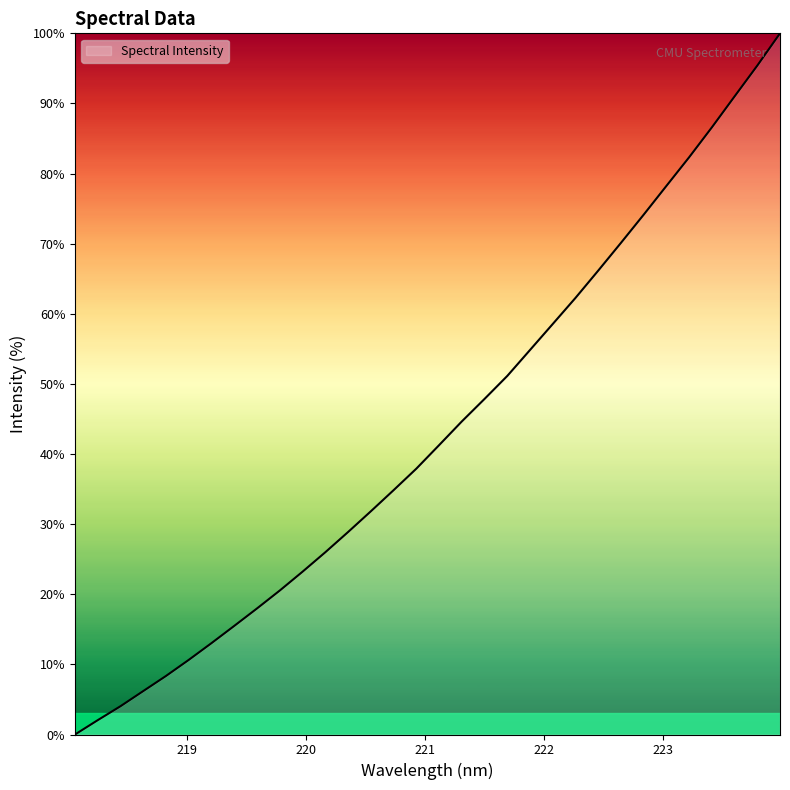

What is the maximum value shown in the chart?

100.0